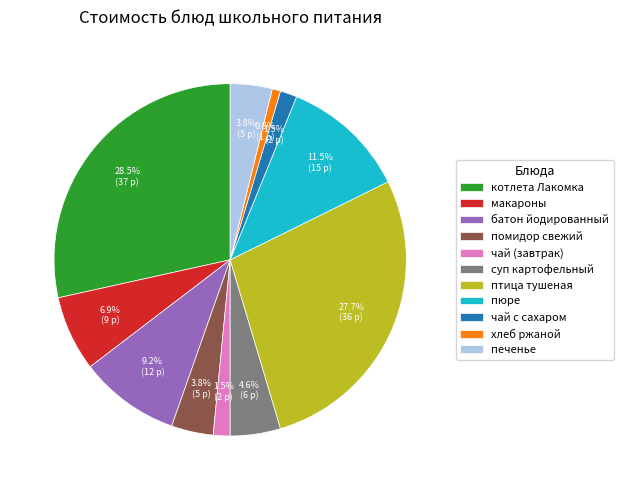

Which slice is the largest?

котлета Лакомка